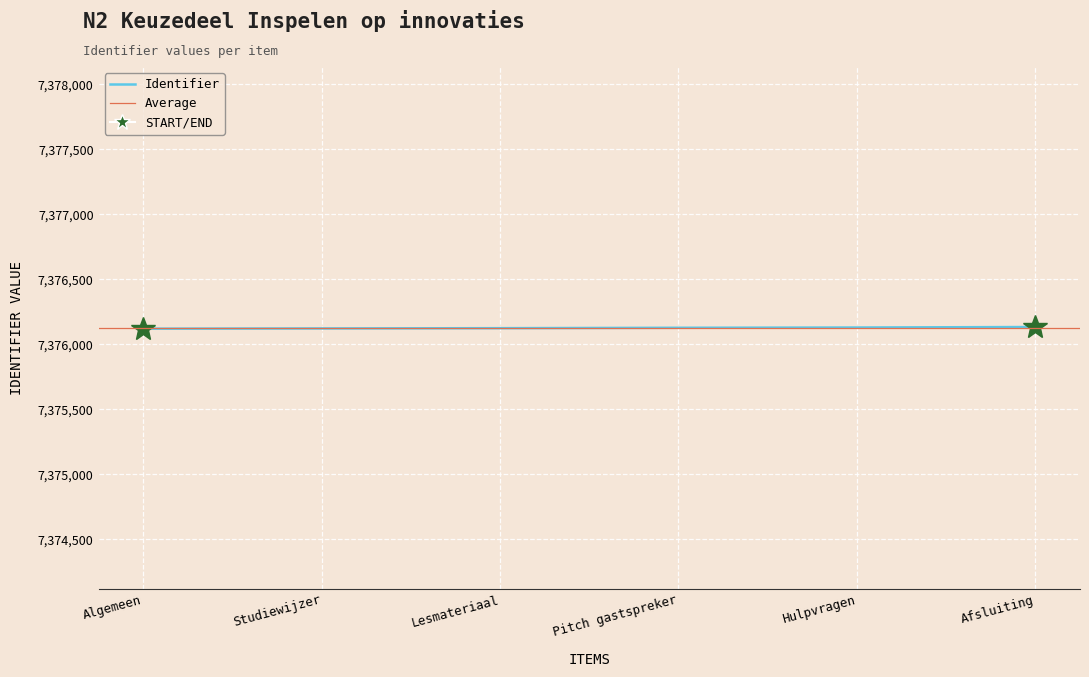

What is the ratio of the value at Hulpvragen to the value at Pitch gastspreker?

1.0